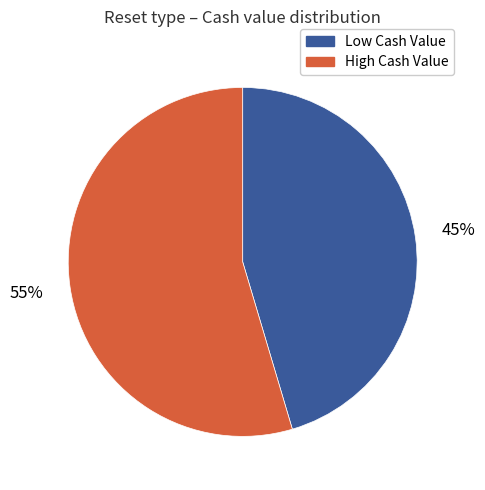

Does any single category account for the majority?

Yes